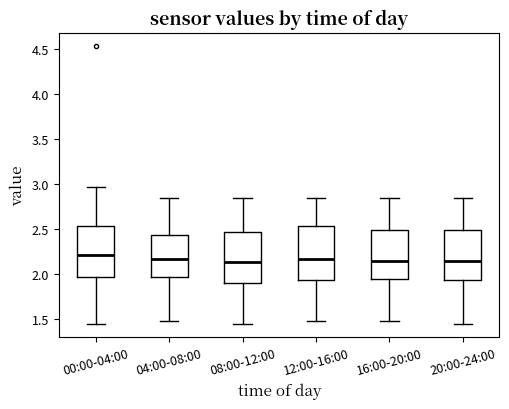

Reading left to right, transcribe this box plot: for each box, give where its median line is, the range the box spans, and where its two whiskers end, as read against the y-axis. The values are not printed on the chart, so give them approximately, as read against the axis.

00:00-04:00: median 2.20, box 1.95 to 2.55, whiskers 1.45 to 2.95
04:00-08:00: median 2.15, box 1.95 to 2.45, whiskers 1.50 to 2.85
08:00-12:00: median 2.15, box 1.90 to 2.45, whiskers 1.45 to 2.85
12:00-16:00: median 2.15, box 1.95 to 2.55, whiskers 1.50 to 2.85
16:00-20:00: median 2.15, box 1.95 to 2.50, whiskers 1.50 to 2.85
20:00-24:00: median 2.15, box 1.95 to 2.50, whiskers 1.45 to 2.85